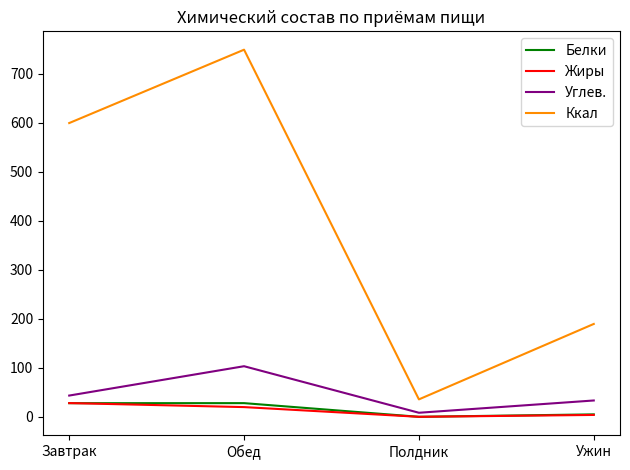

At which category is the sum across all series the highest?

Обед